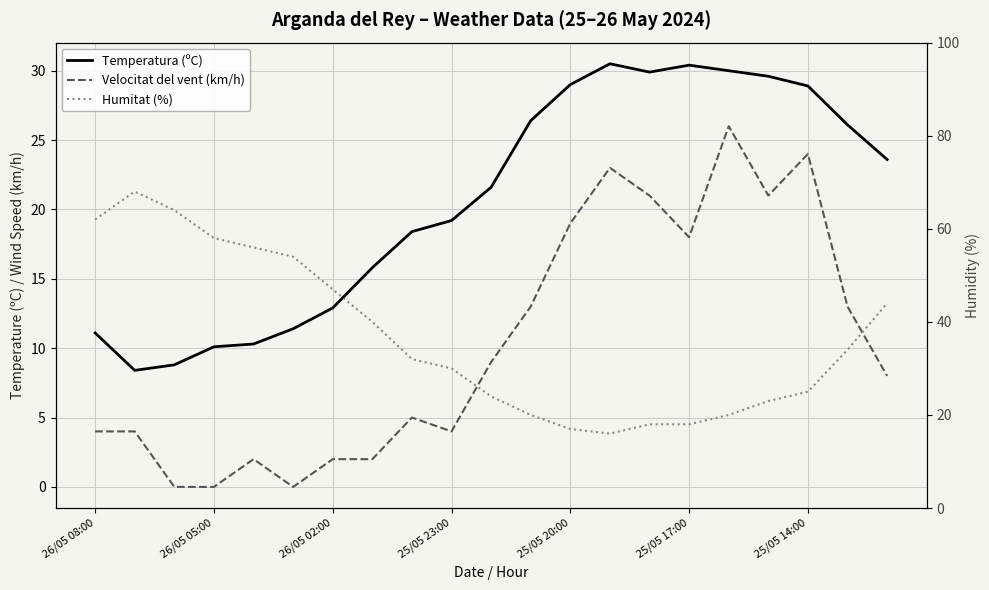

Where is Velocitat del vent (km/h) nearest to the value 13?

11